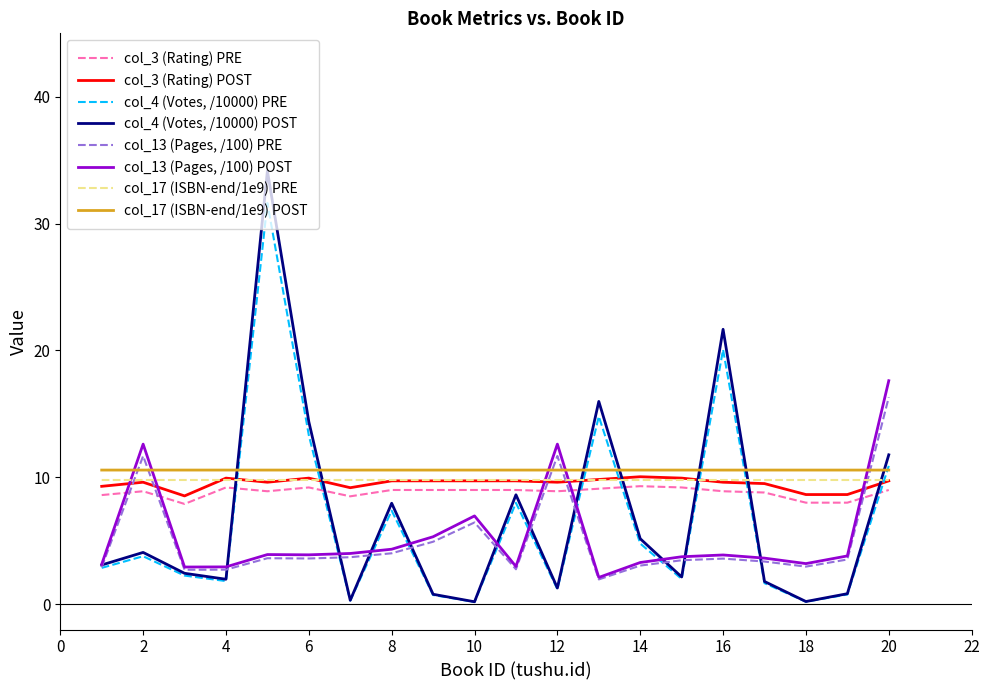

Which series has the largest range (max minus min)?

col_4 (Votes, /10000) POST